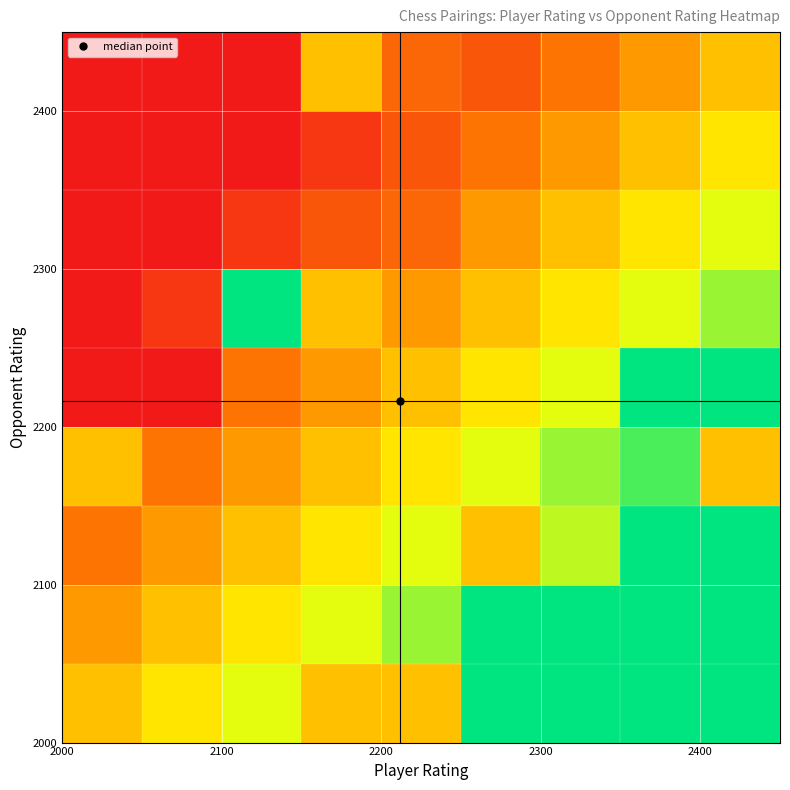

At how many categories does at least one series exceed 0?

9